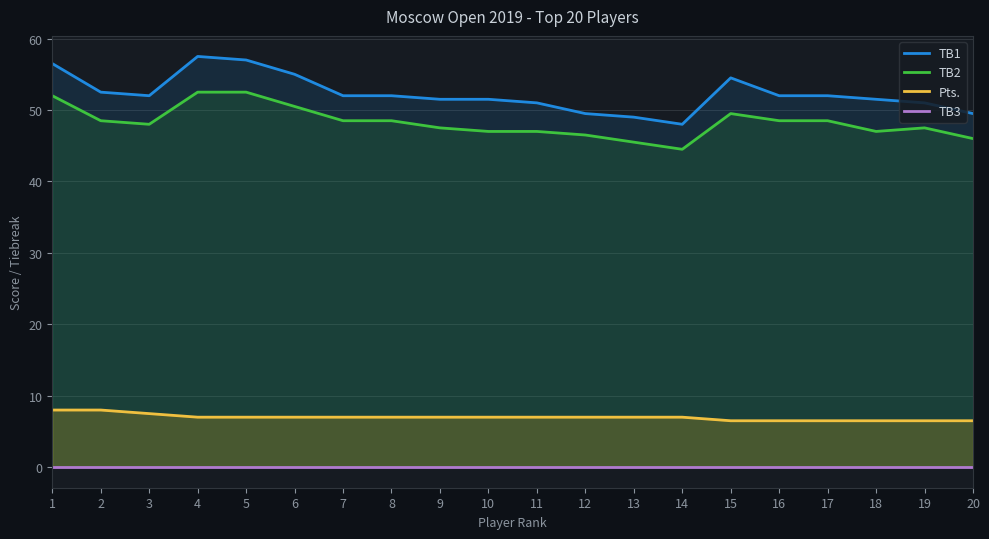

What are all the series names shown in the legend?

TB1, TB2, Pts., TB3